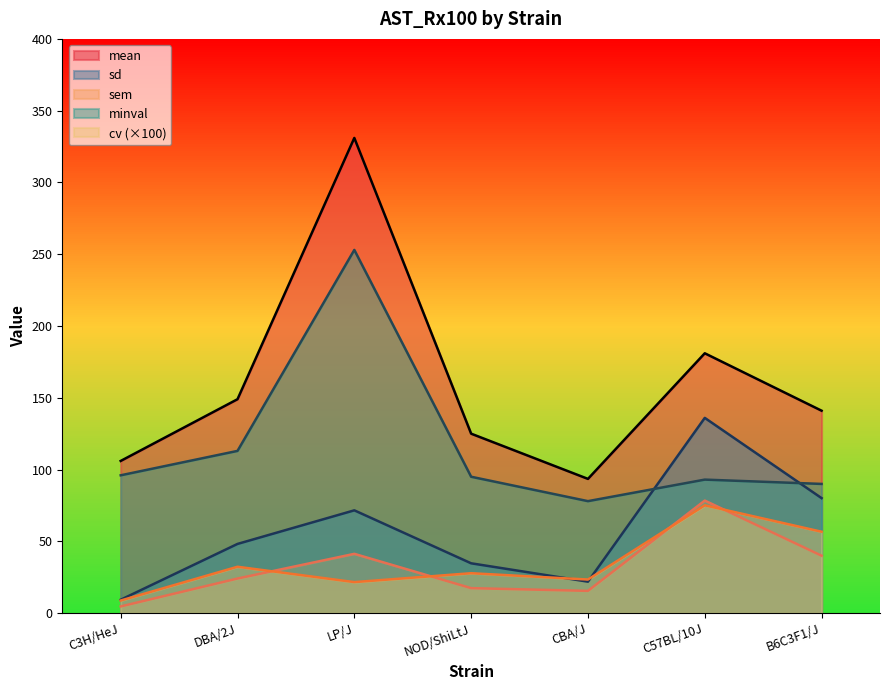

Reading right to left, transcribe all the data shown in this chart.

mean: B6C3F1/J=141.0	C57BL/10J=181.0	CBA/J=93.5	NOD/ShiLtJ=125.0	LP/J=331.0	DBA/2J=149.0	C3H/HeJ=106.0
sd: B6C3F1/J=80.1	C57BL/10J=136.0	CBA/J=21.9	NOD/ShiLtJ=34.7	LP/J=71.6	DBA/2J=48.2	C3H/HeJ=9.3
sem: B6C3F1/J=40.0	C57BL/10J=78.4	CBA/J=15.5	NOD/ShiLtJ=17.4	LP/J=41.3	DBA/2J=24.1	C3H/HeJ=4.7
minval: B6C3F1/J=90.0	C57BL/10J=93.0	CBA/J=78.0	NOD/ShiLtJ=95.0	LP/J=253.0	DBA/2J=113.0	C3H/HeJ=96.0
cv: B6C3F1/J=56.7	C57BL/10J=75.1	CBA/J=23.4	NOD/ShiLtJ=27.8	LP/J=21.6	DBA/2J=32.3	C3H/HeJ=8.8